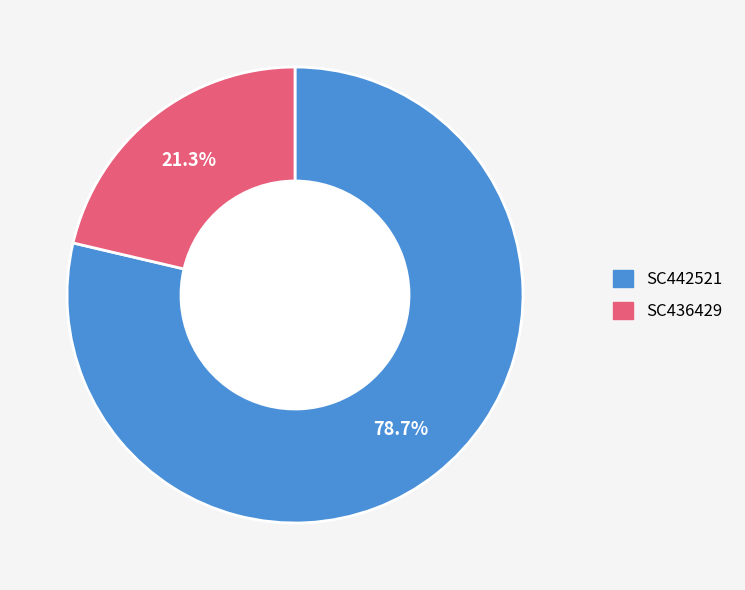

Count the number of slices in the pie.

2